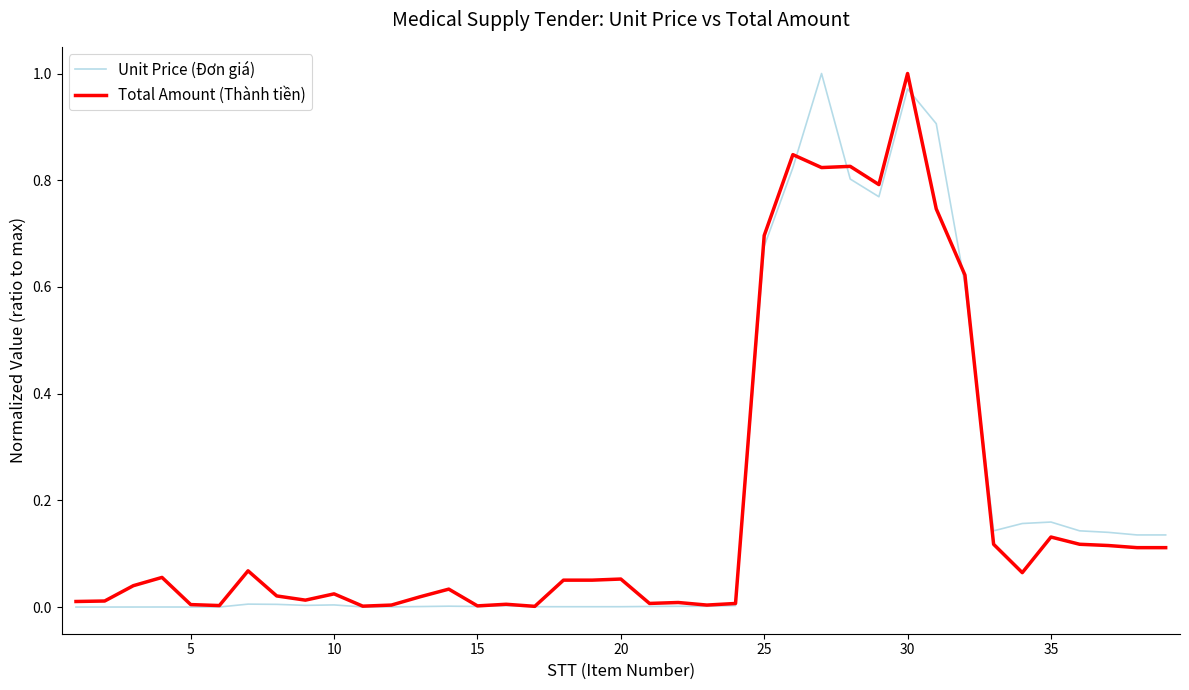

What is the greatest value displayed?

1.0